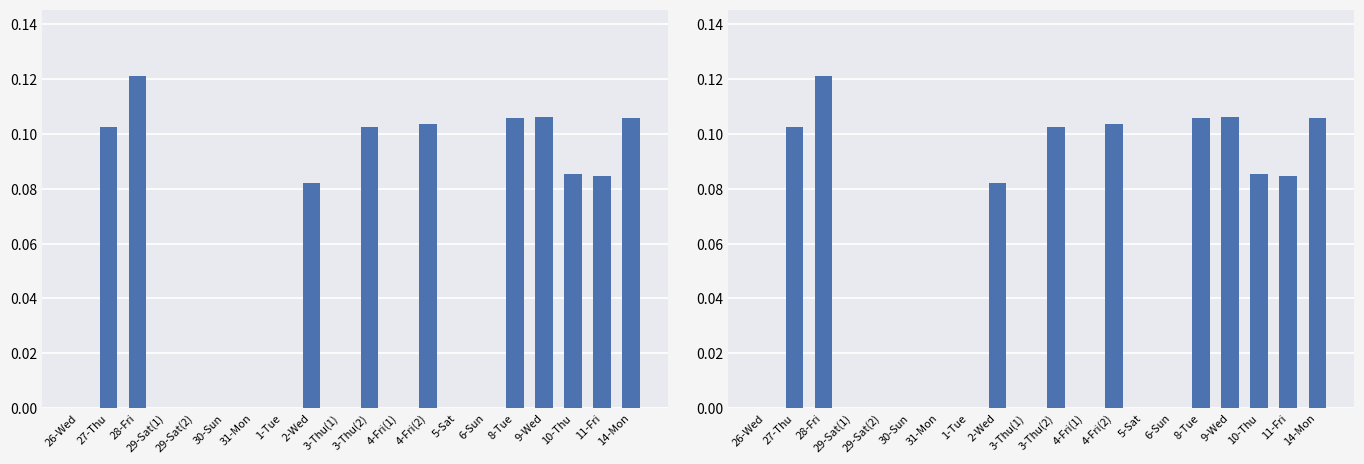

What is the change in value from 26-Wed to 10-Thu?

+0.1